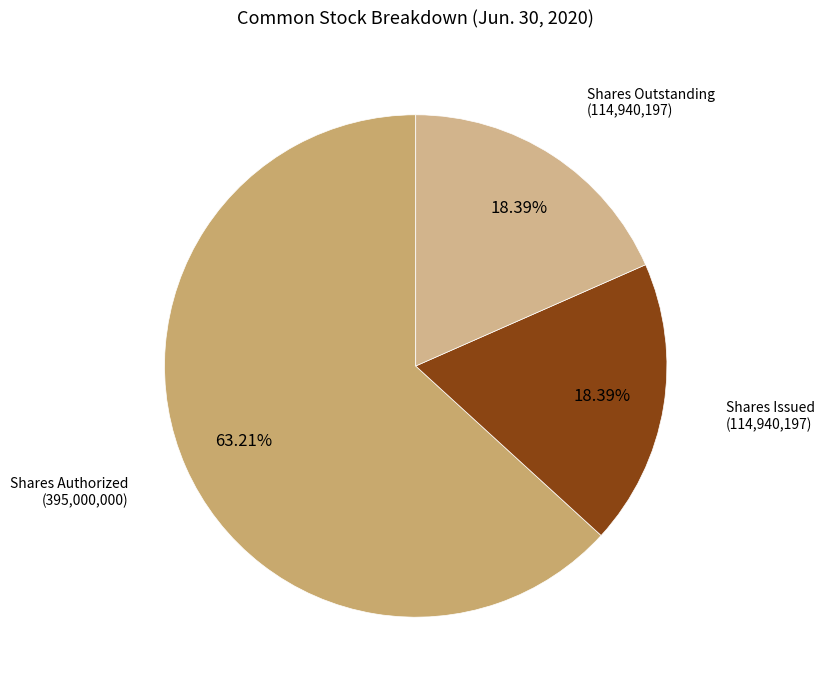

Combined, do Shares Authorized and Shares Issued account for over 50%?

Yes